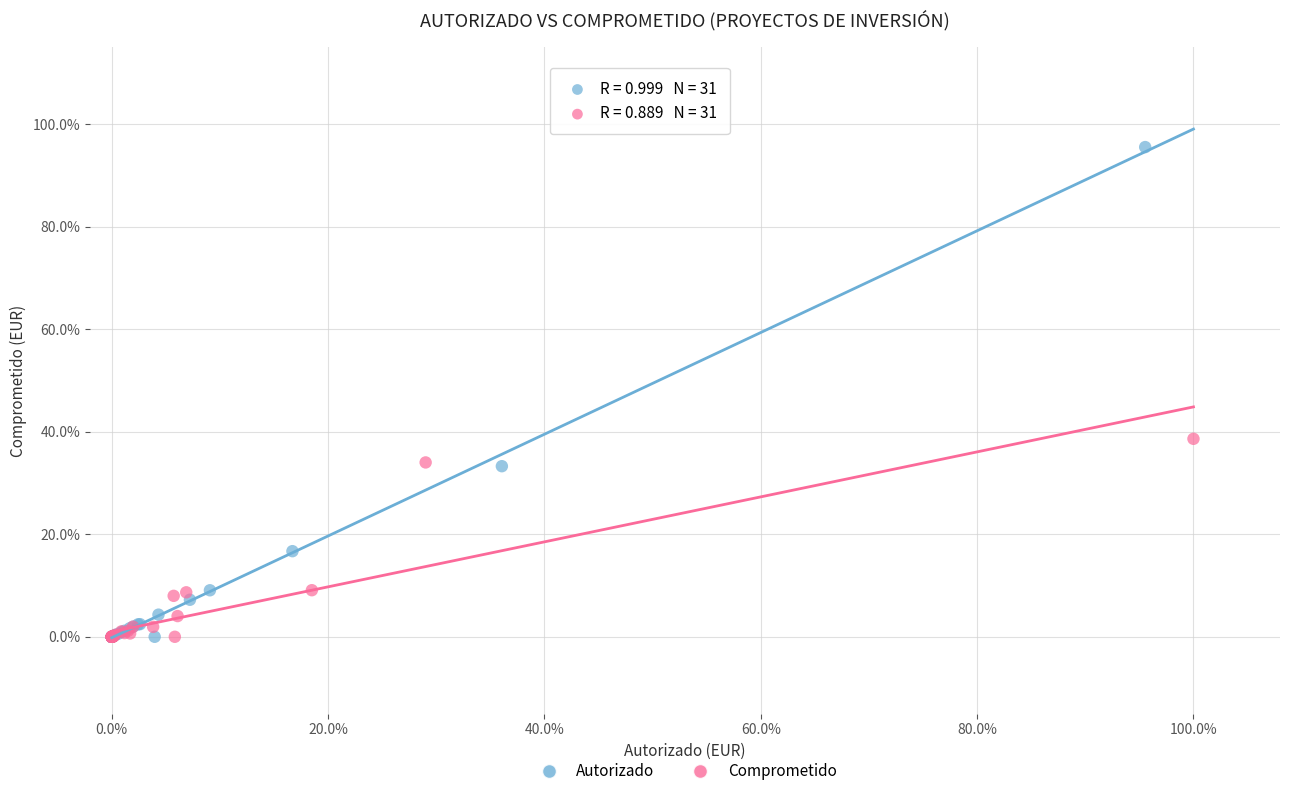

What are all the series names shown in the legend?

Autorizado, Comprometido